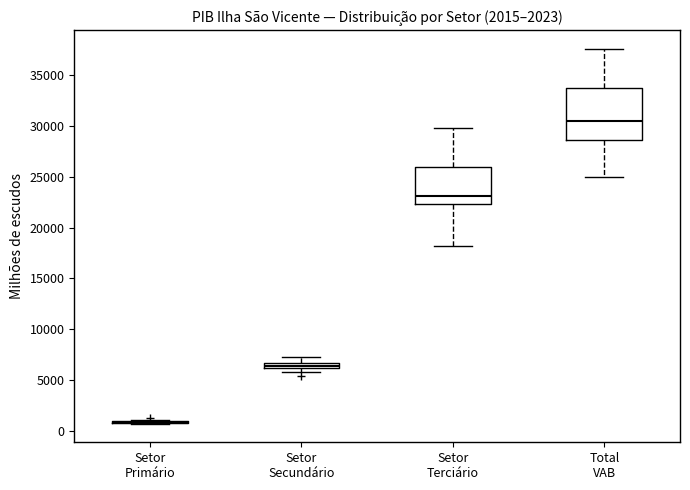

Which box is the tallest, from its lower edge to its upper edge?

Total VAB